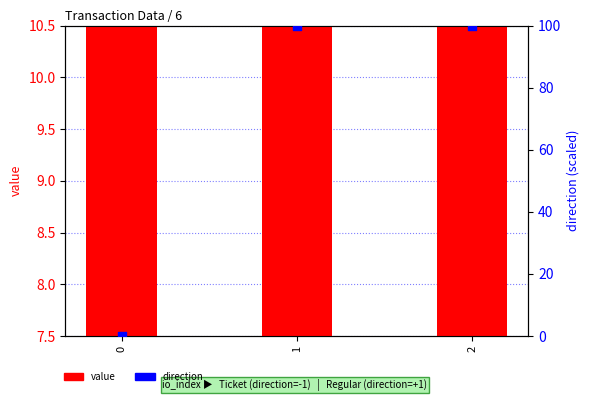

What are all the series names shown in the legend?

value, direction